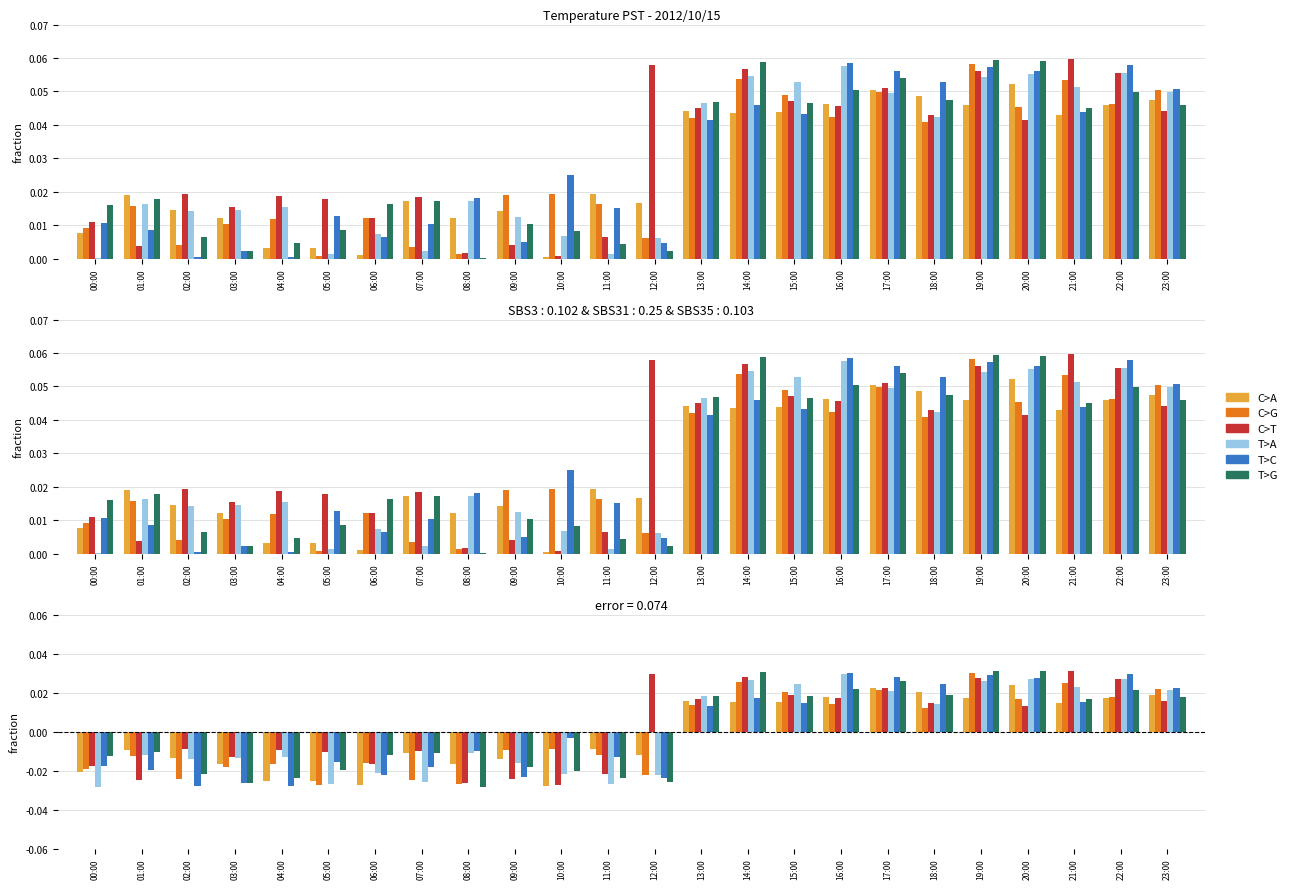

Which series has the largest total across all categories?

C>T